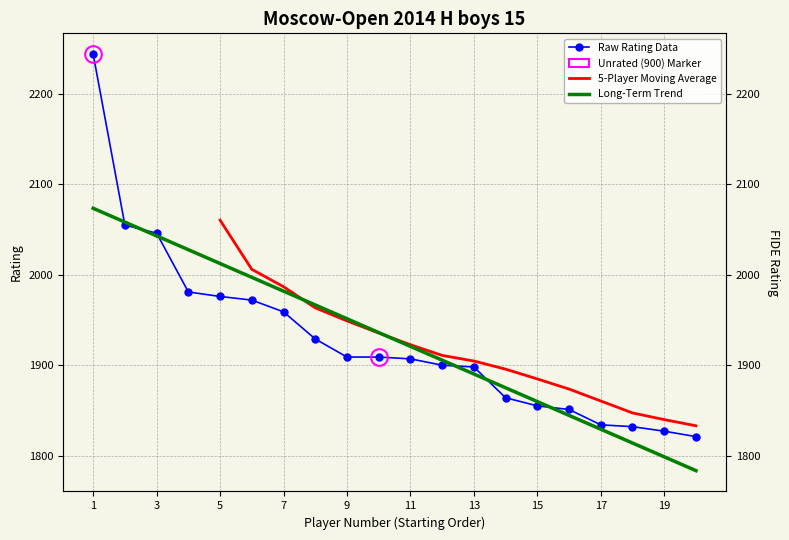

True or false: the data shows 1959 at 7.

True